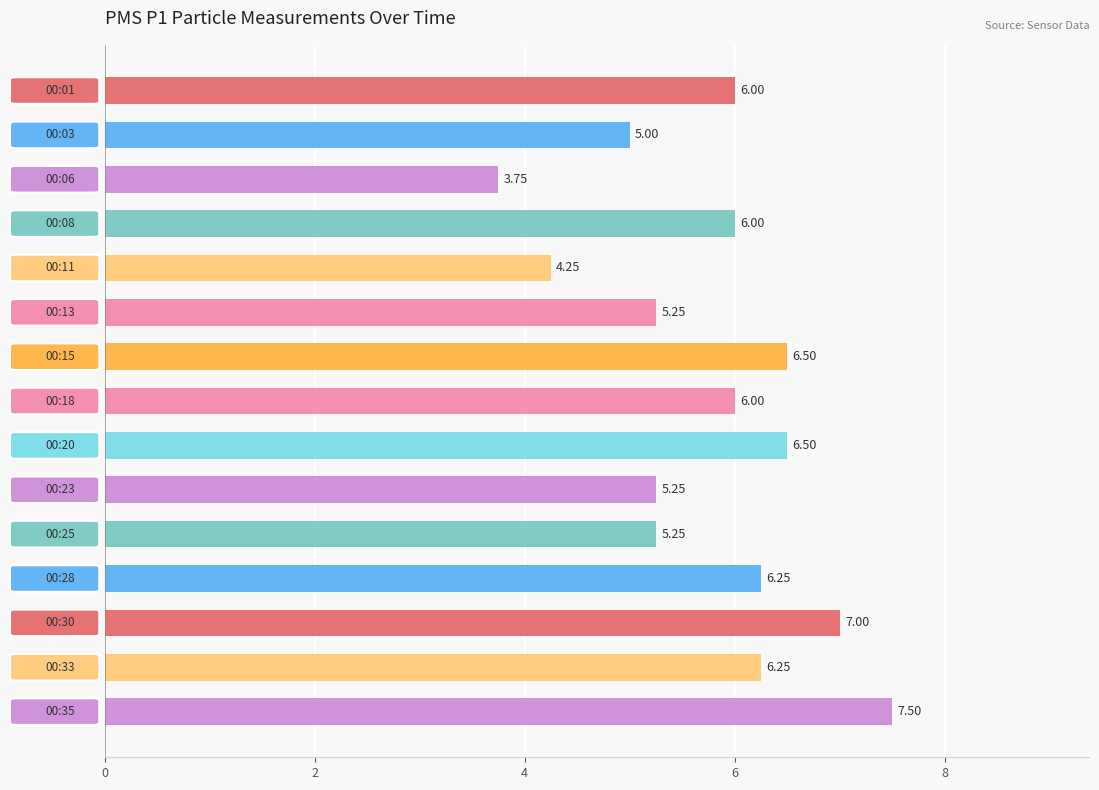

What is the sum of all values?

86.8